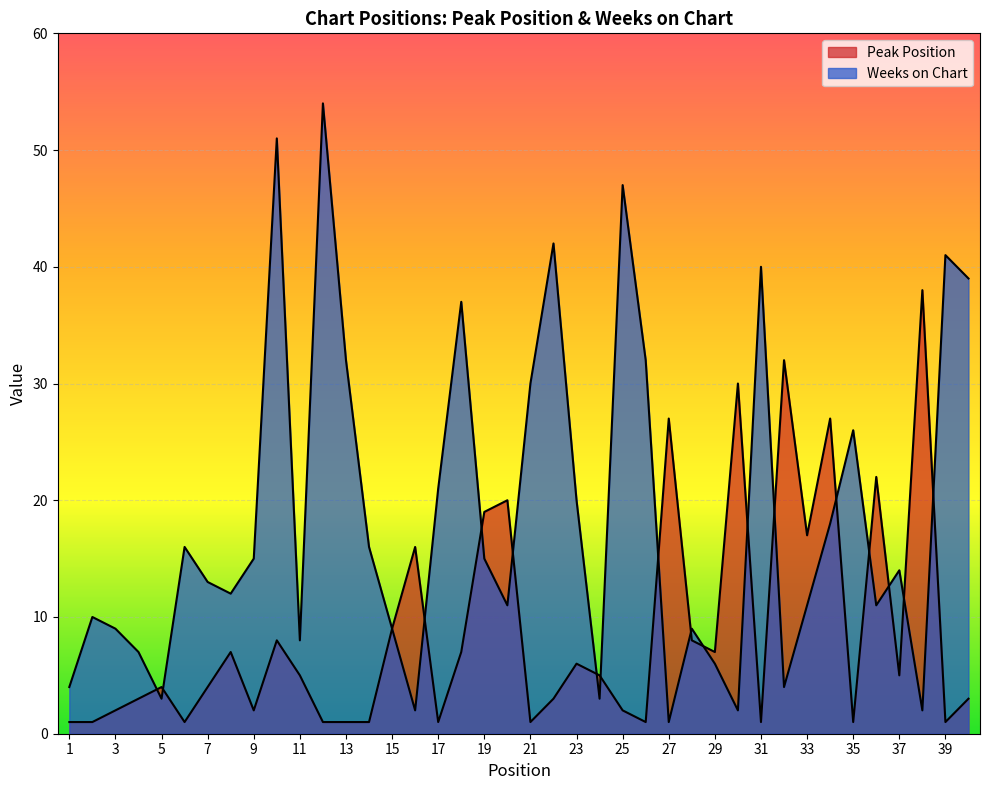

List the labels in order of Peak Position value, largest first.

38, 32, 30, 27, 34, 36, 20, 19, 33, 16, 15, 10, 28, 8, 18, 29, 23, 11, 24, 37, 5, 7, 4, 22, 40, 3, 9, 25, 1, 2, 6, 12, 13, 14, 17, 21, 26, 31, 35, 39